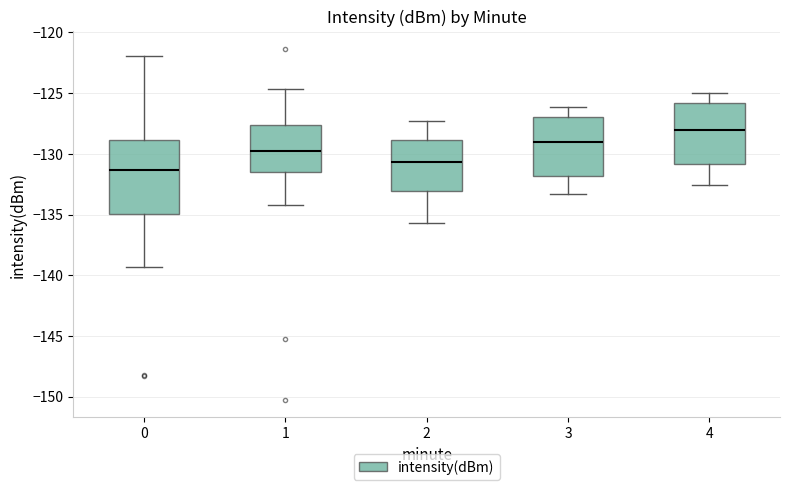

Comparing the boxes themselves (not the whiskers), which one is the tallest?

0